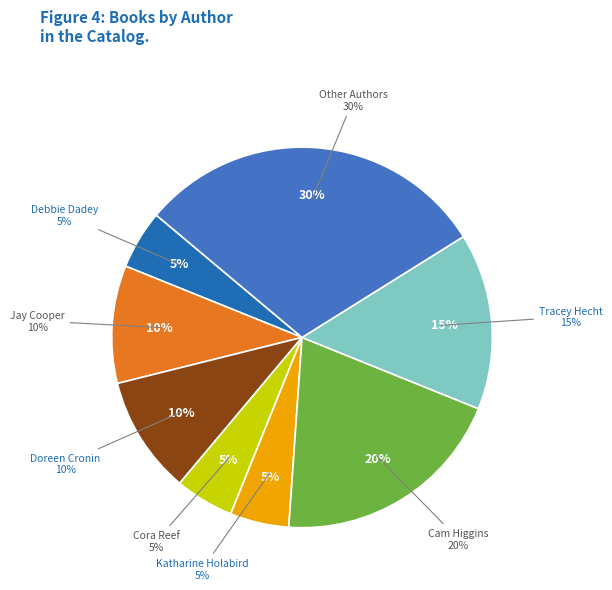

Does Cam Higgins represent more than half of the total?

No